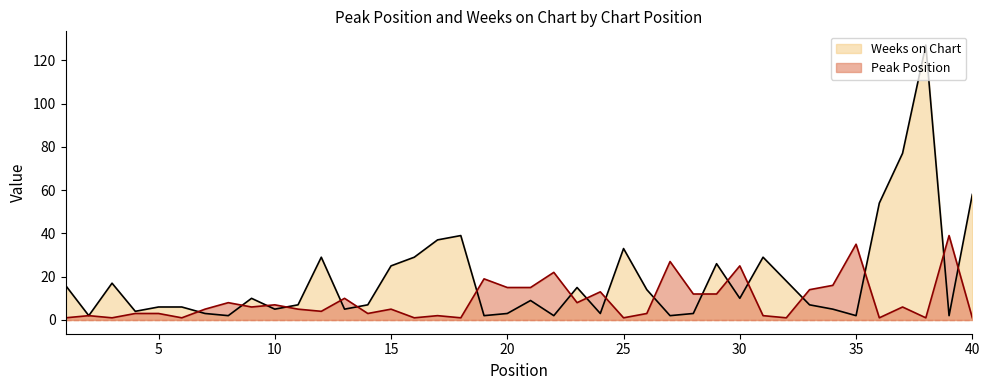

Rank the series by their average value, from highest to lowest.

Weeks on Chart, Peak Position